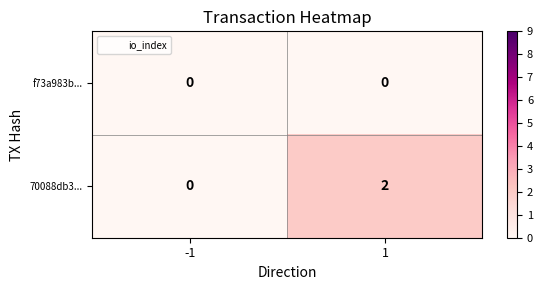

Is it true that f73a983b... equals 0 at 1?

True